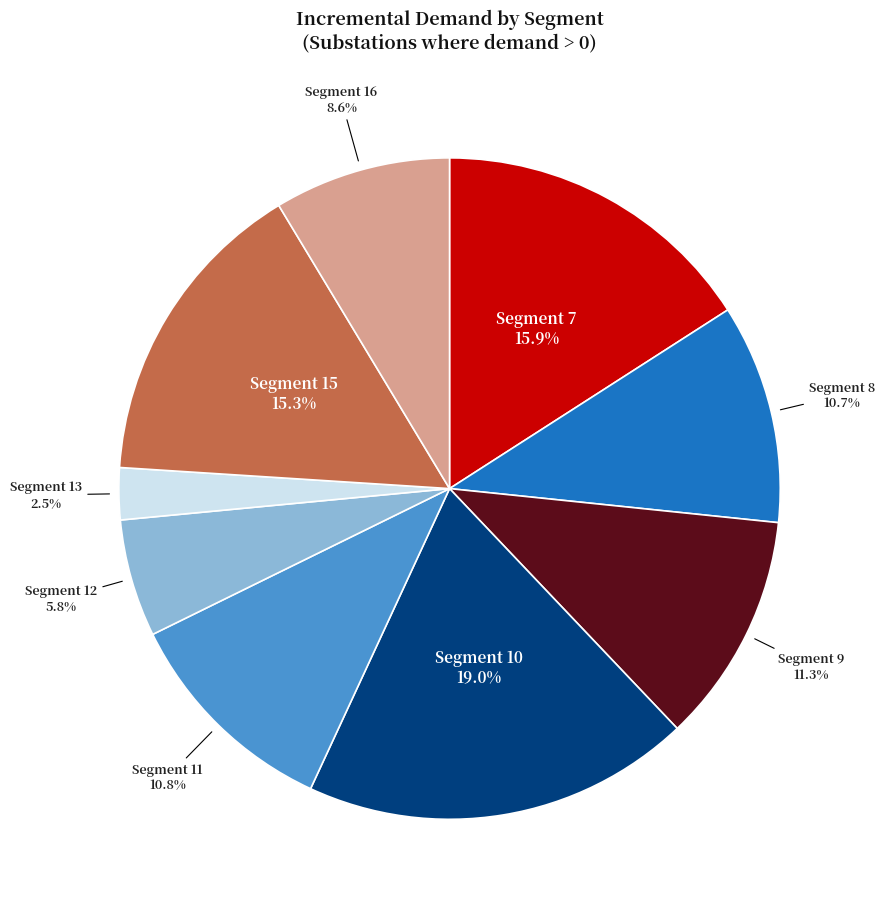

Which slice is the smallest?

Segment 13